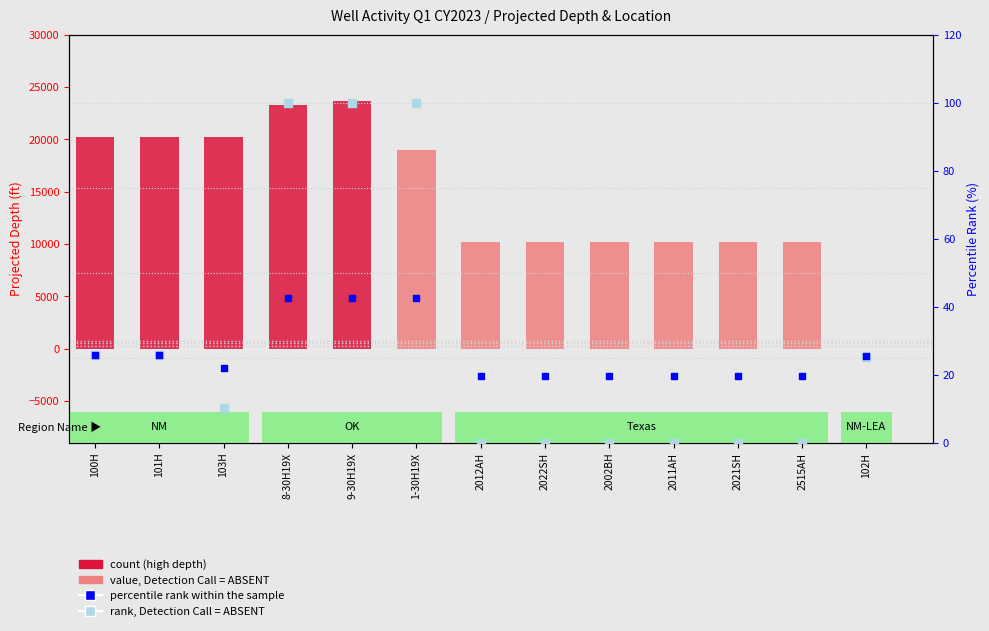

What is the total value across all series at 103H?

20256.3